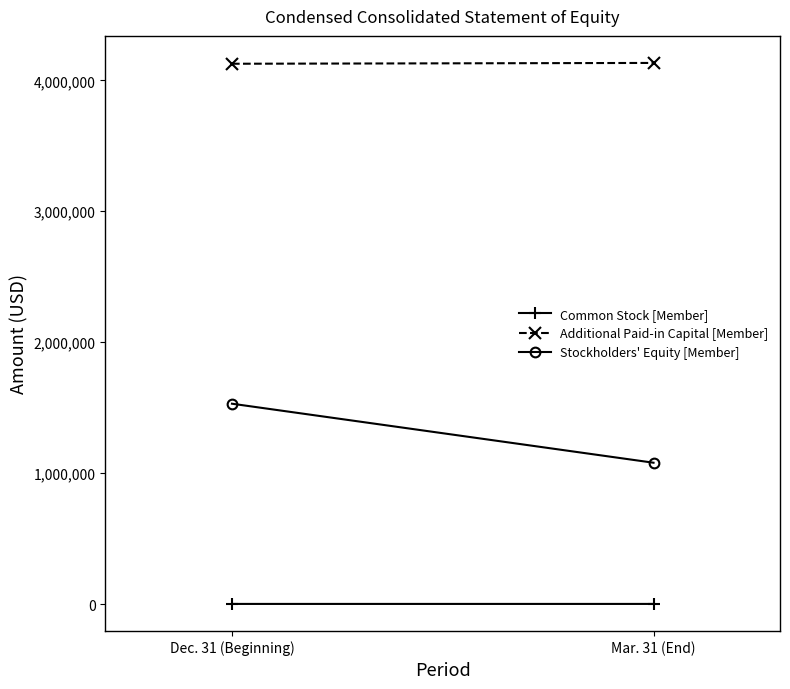

What are all the series names shown in the legend?

Common Stock [Member], Additional Paid-in Capital [Member], Stockholders' Equity [Member]